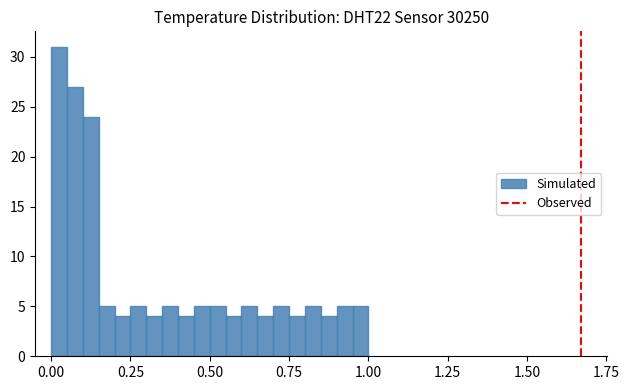

Read against the x-axis, roughly where is the centre of the tallest bar?

0.05